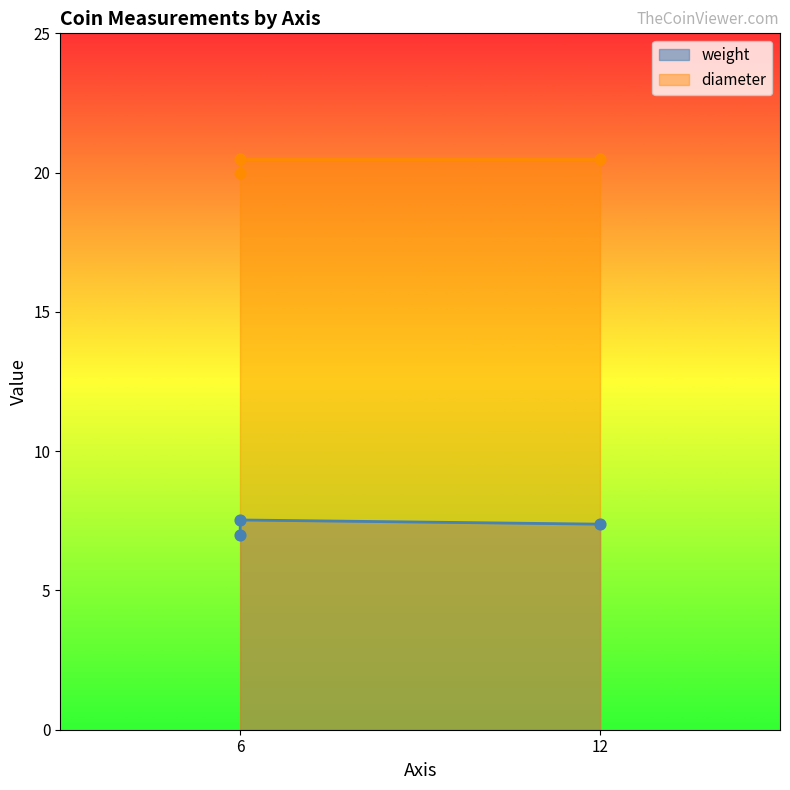

Which series has the largest total across all categories?

diameter